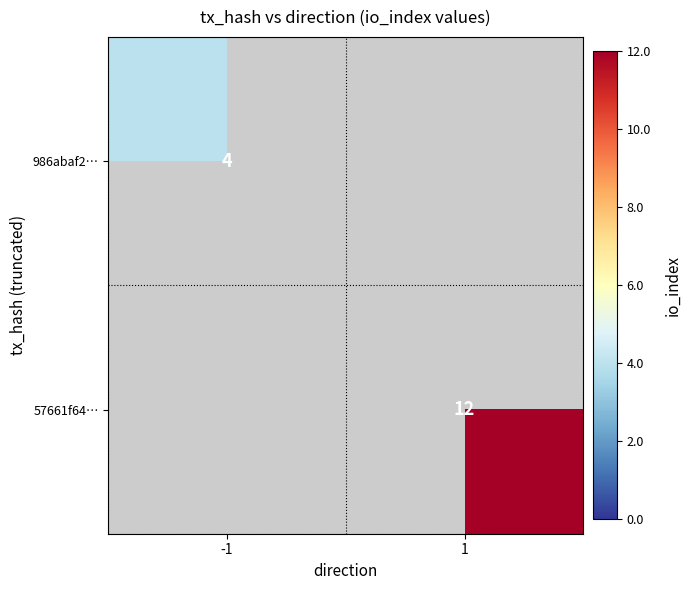

The value of 57661f64… at 1 is 5. True or false?

False